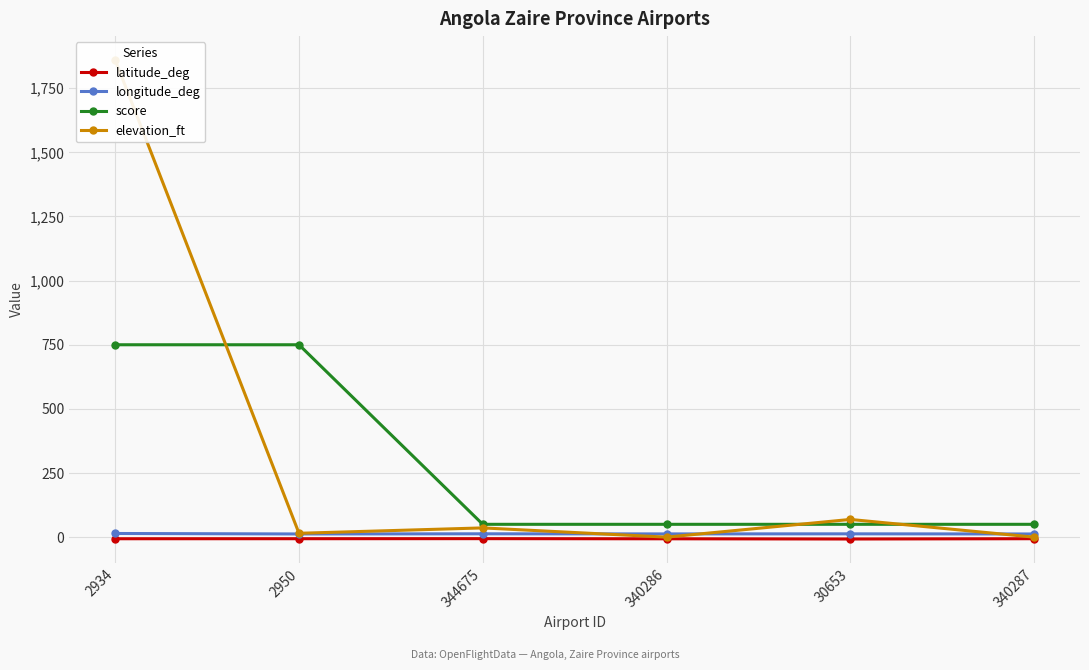

List the labels in order of longitude_deg value, largest first.

2934, 344675, 30653, 340286, 2950, 340287